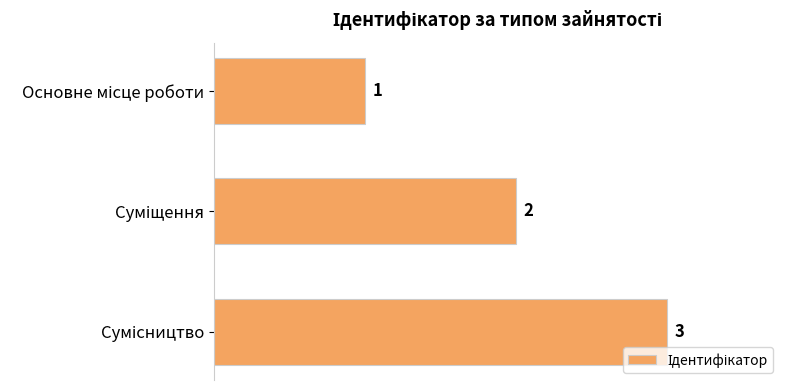

How many distinct data groups are displayed?

1